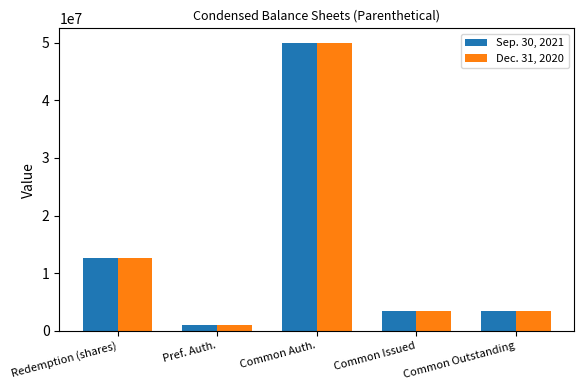

At which category is the sum across all series the highest?

Common Auth.